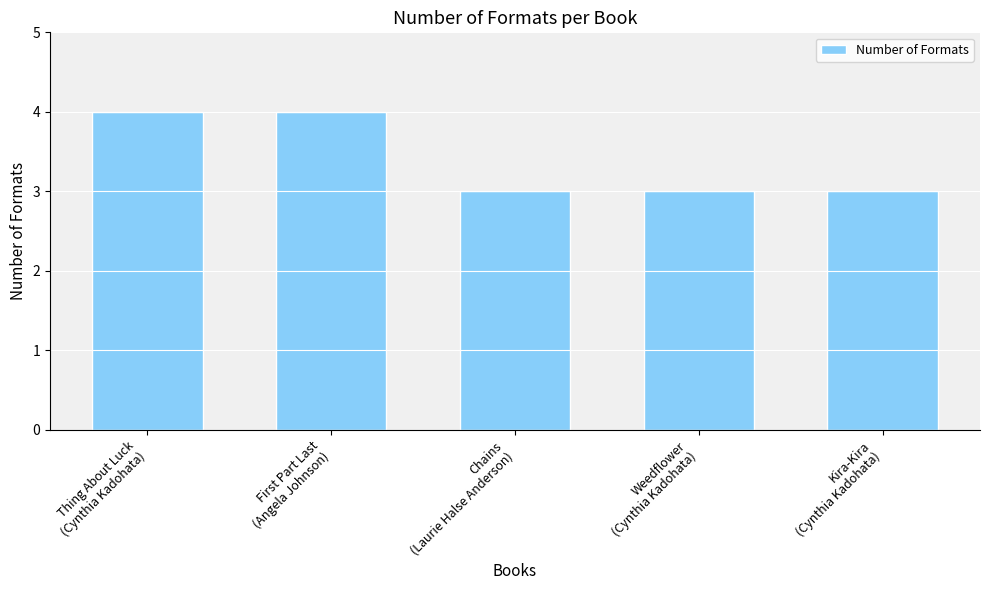

What is the smallest value displayed?

3